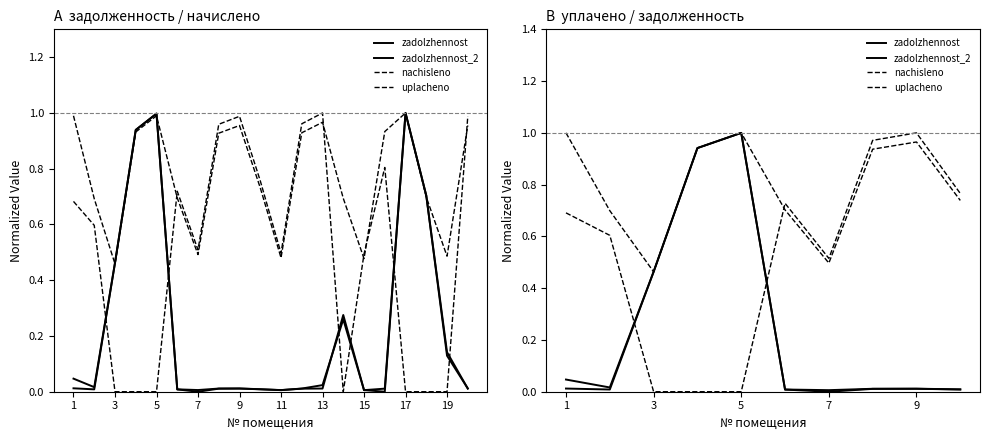

What is the difference between the maximum and minimum values in the zadolzhennost series?

1.0